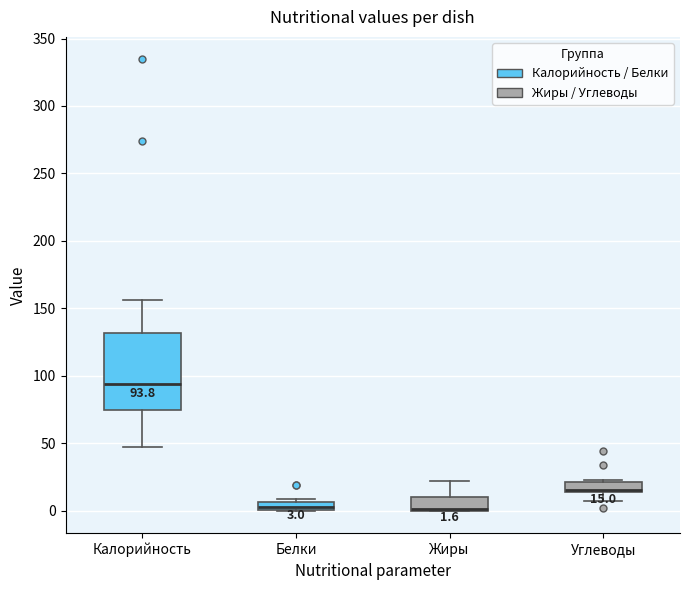

Which box is the tallest, from its lower edge to its upper edge?

Калорийность